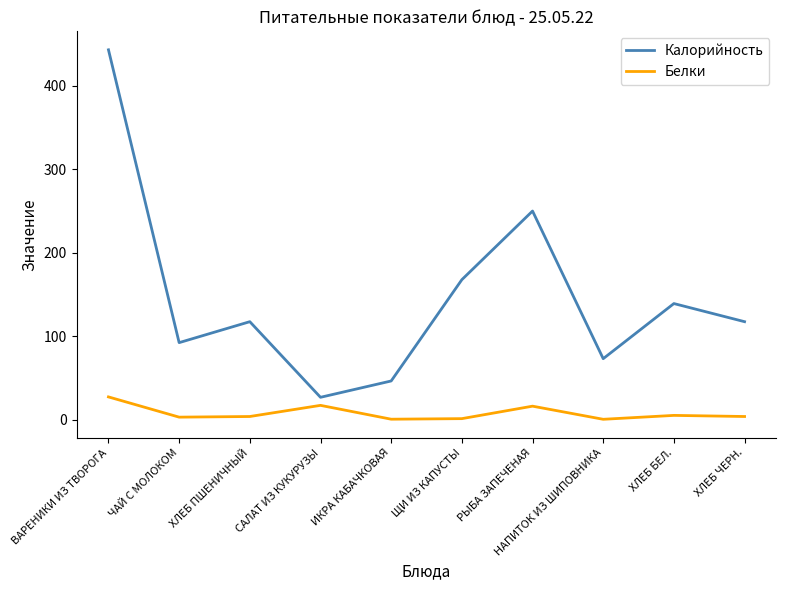

What is the greatest value displayed?

443.1